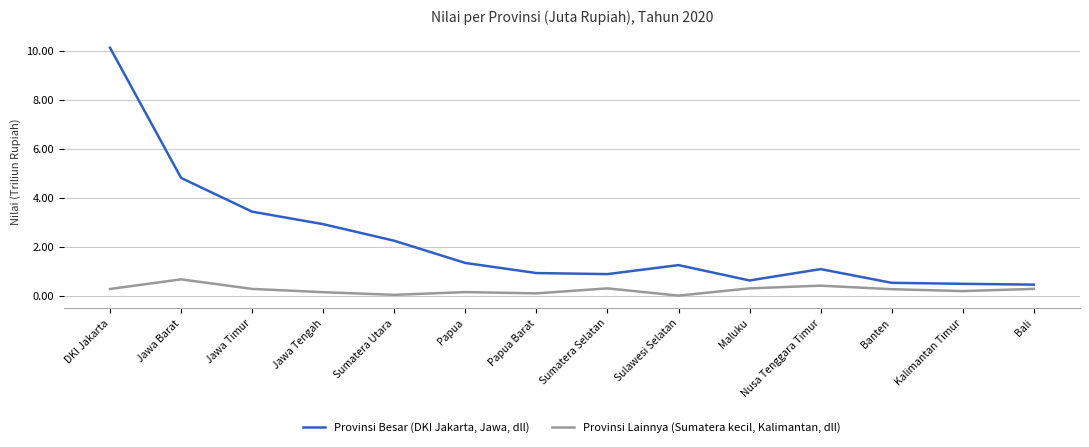

What is the approximate value of Provinsi Lainnya (Sumatera kecil, Kalimantan, dll) at Bali?

0.3